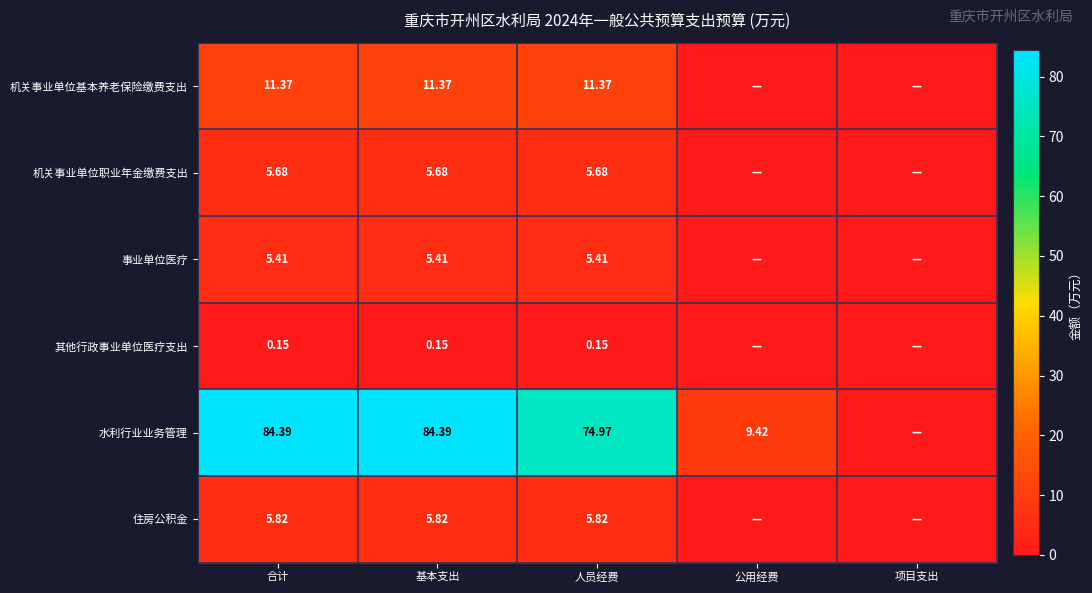

What is the total value across all series at 基本支出?

112.8